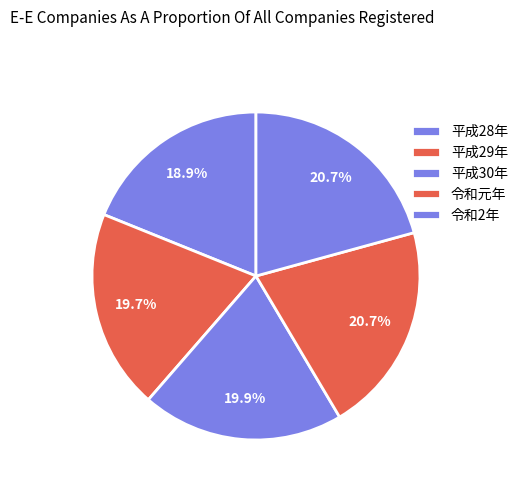

True or false: 平成30年 accounts for 20% of the total.

True